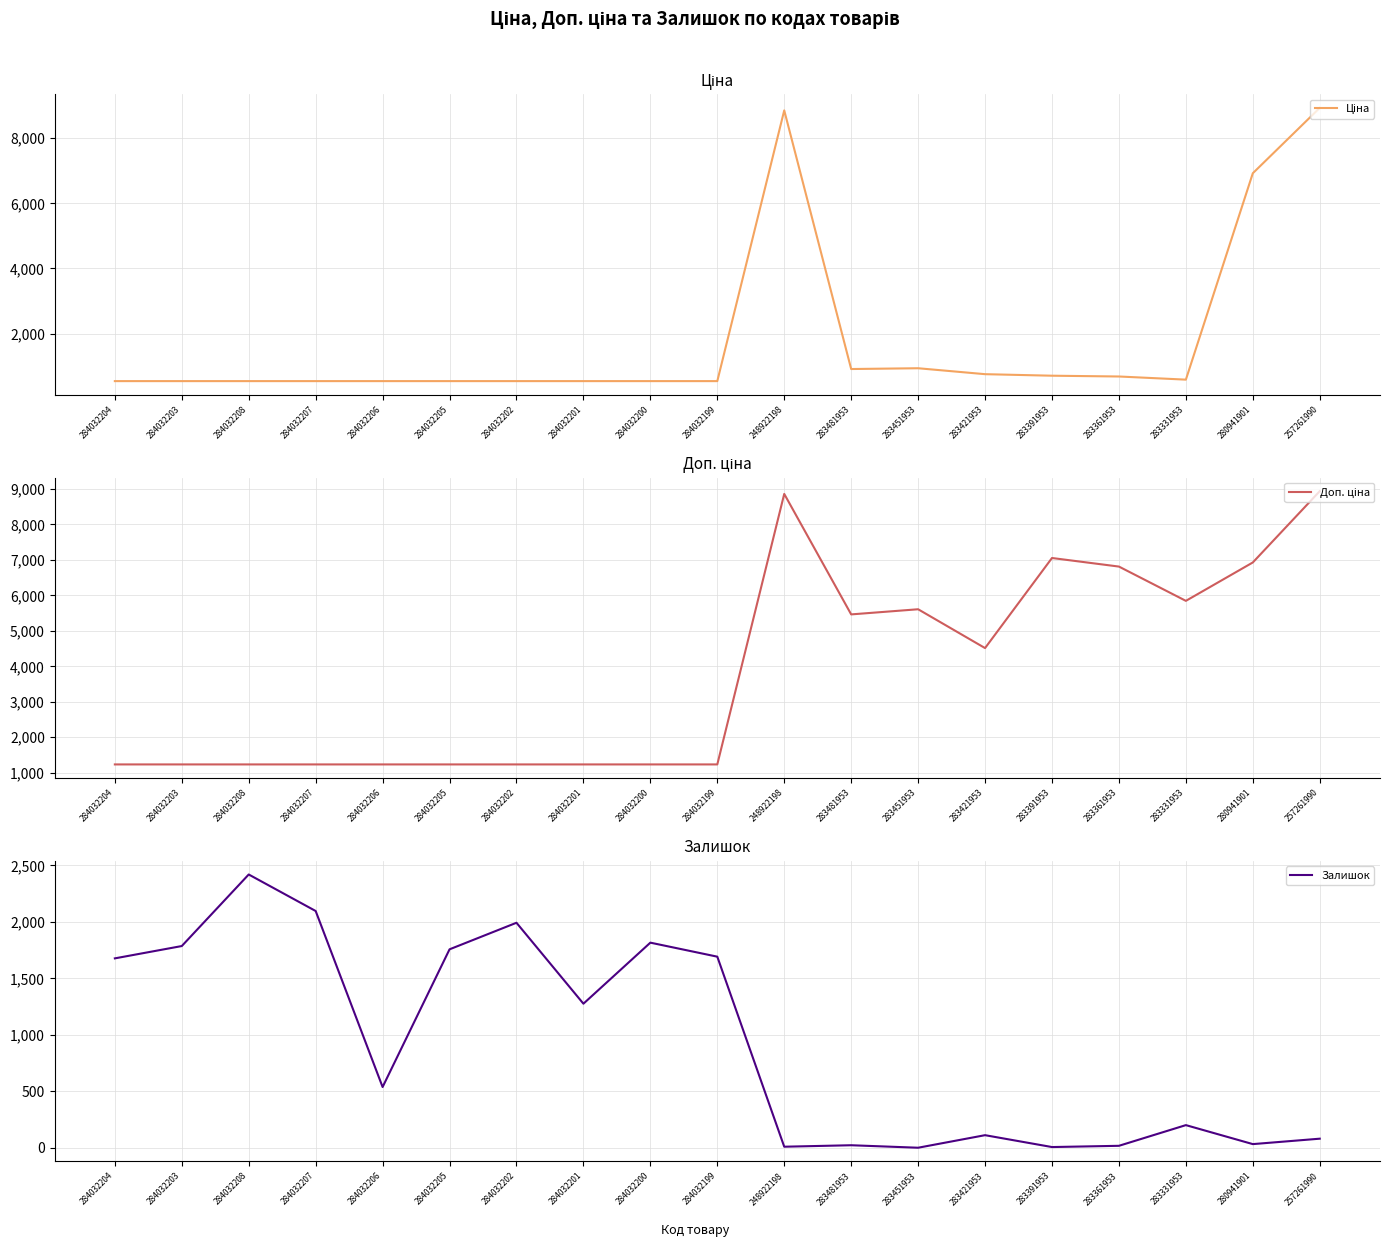

Is it true that Ціна equals 762.6 at 284032204?

False